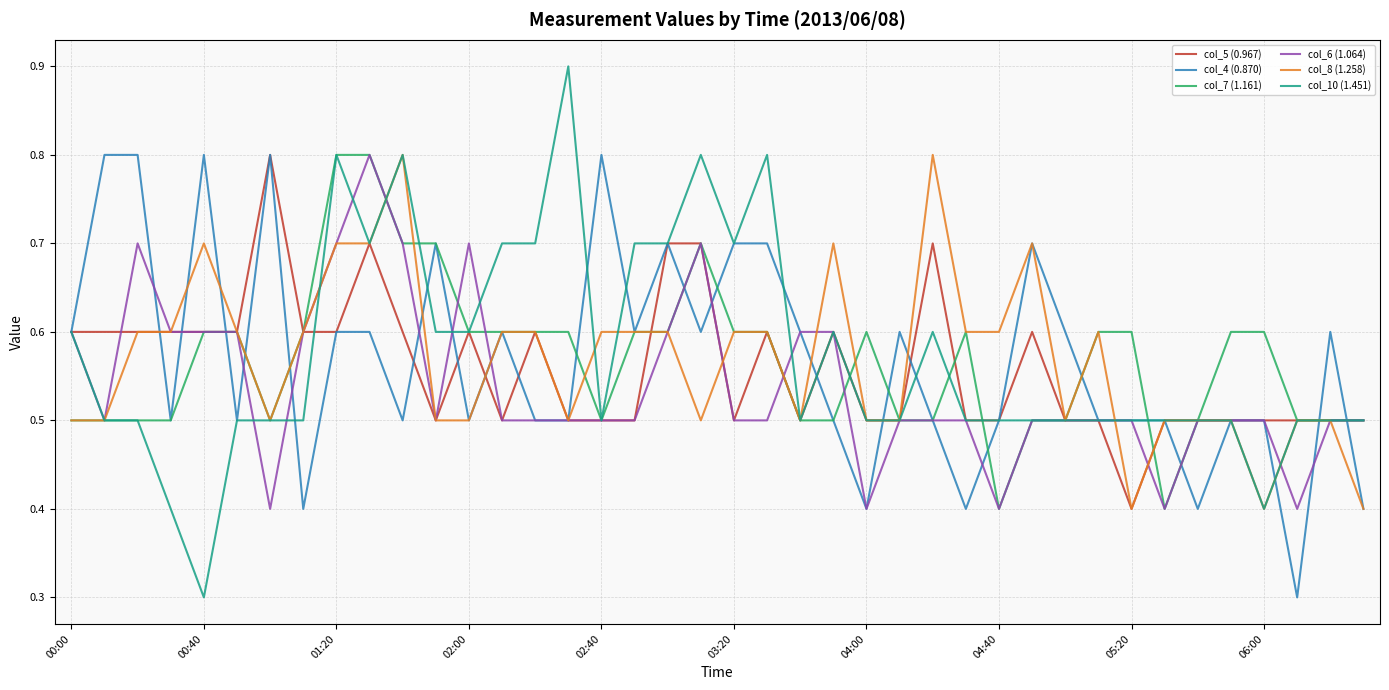

What is the smallest value displayed?

0.3